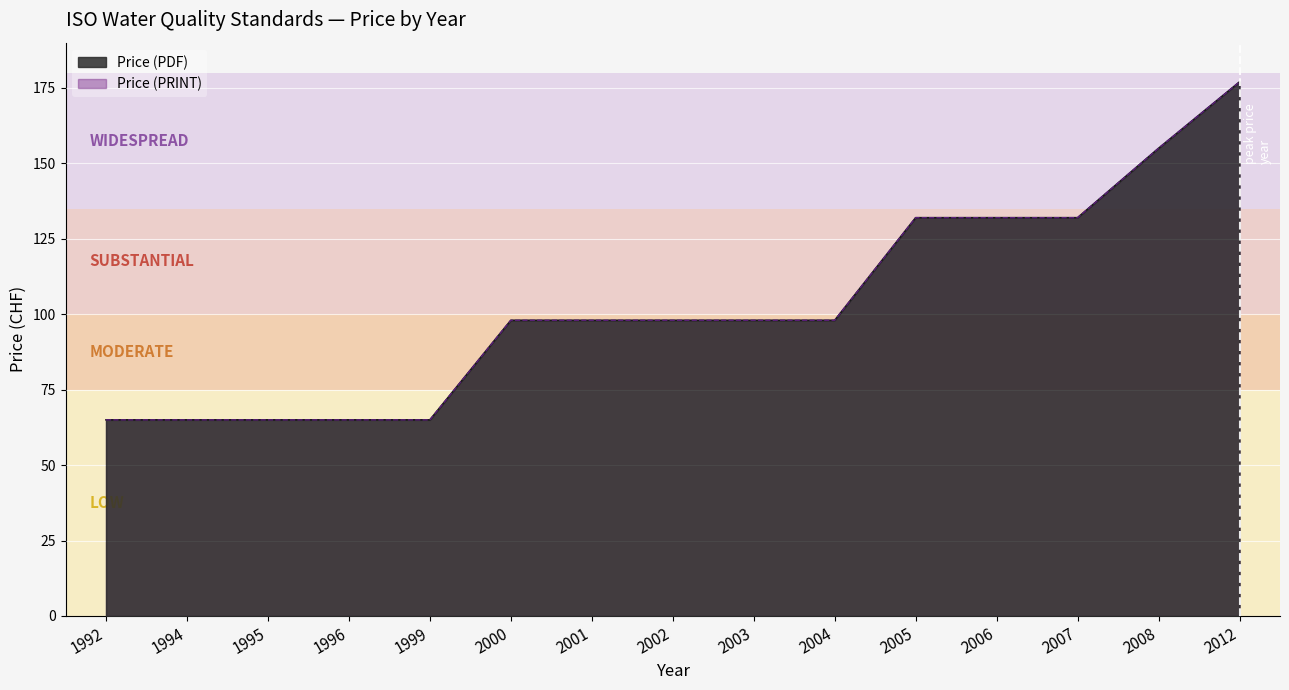

List the series in order of their peak value, lowest first.

Price (PDF), Price (PRINT)